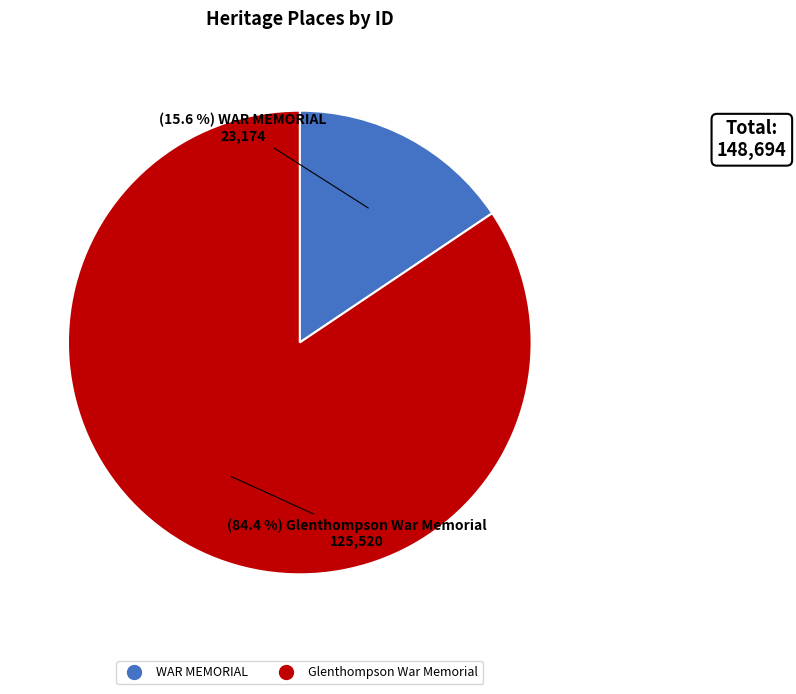

Approximately how many times larger is the value at WAR MEMORIAL compared to Glenthompson War Memorial?

0.2